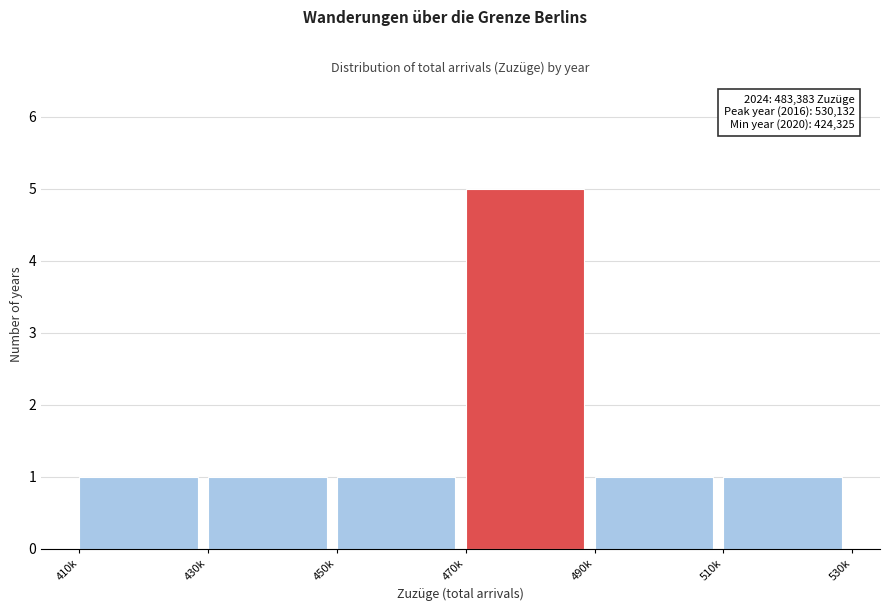

Reading left to right, transcribe all the data shown in this chart.

410k=1	430k=1	450k=1	470k=5	490k=1	510k=1